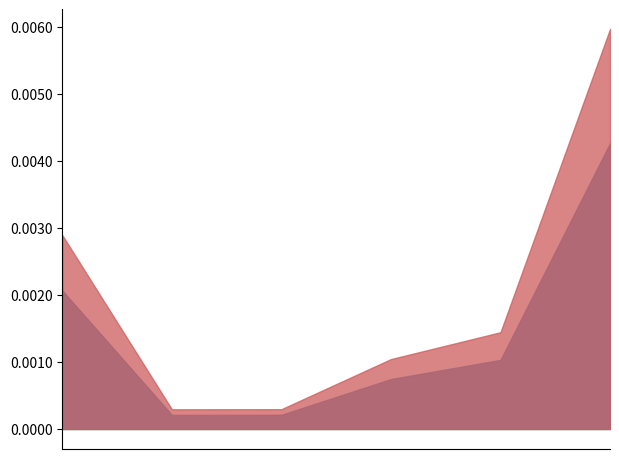

Does the chart have visible grid lines?

No